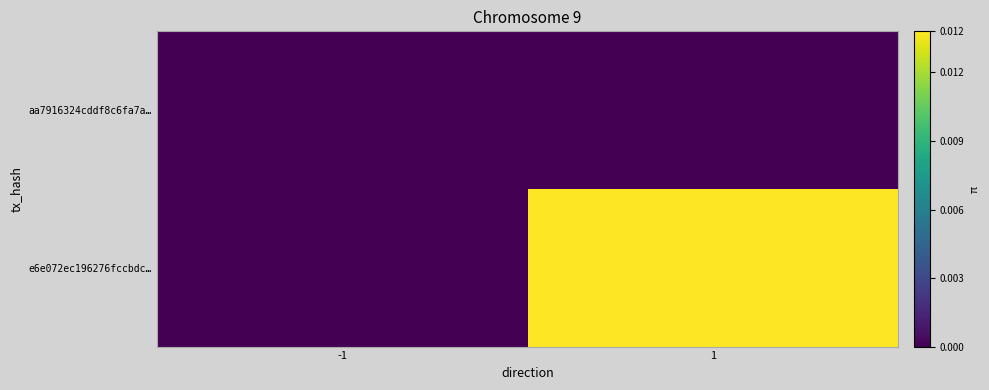

Which series has the widest spread of values?

e6e072ec196276fccbdc…